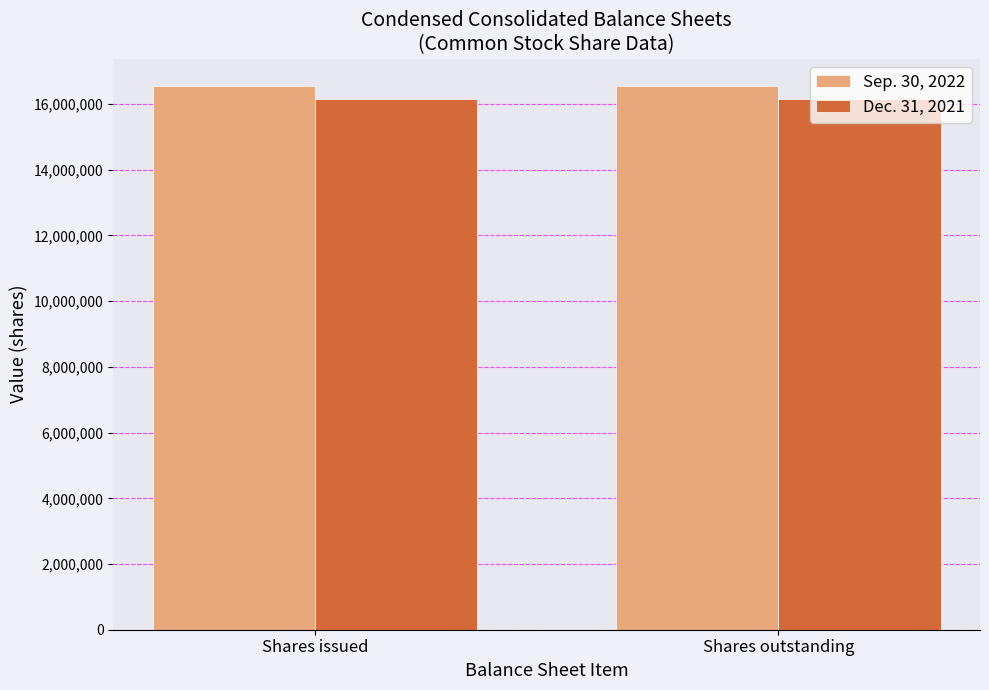

What is the sum of the Dec. 31, 2021 values at Shares issued and Shares outstanding?

32336294